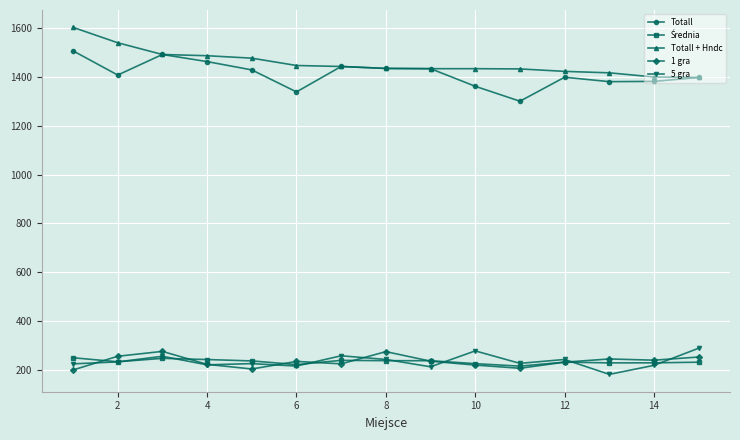

In Totall, how many points are higher than both neighbors (excluding endpoints)?

3